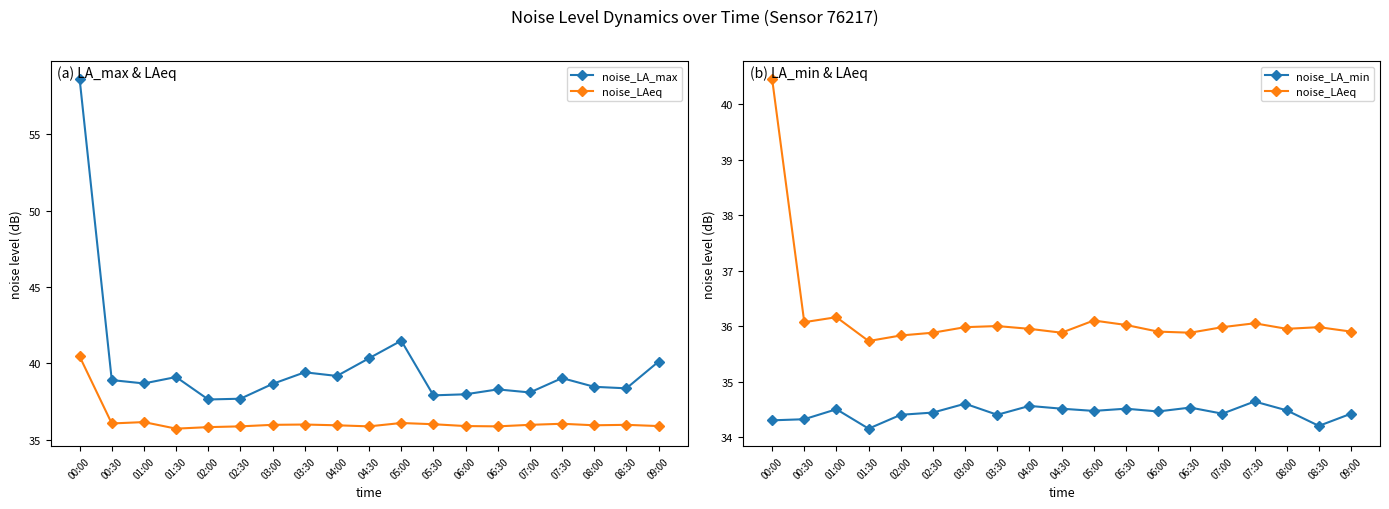

The value of noise_LA_max at 01:30 is 39.1. True or false?

True